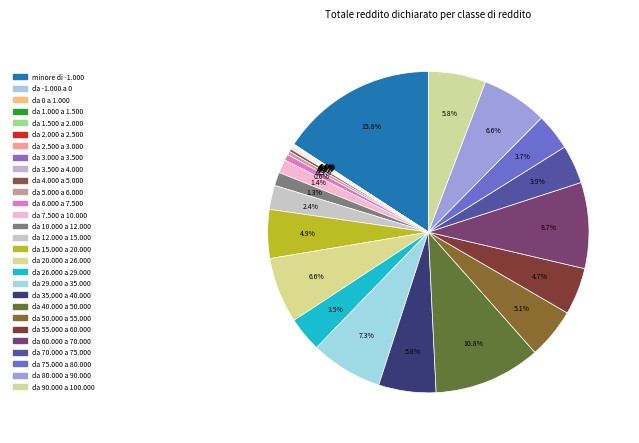

Count the number of slices in the pie.

29